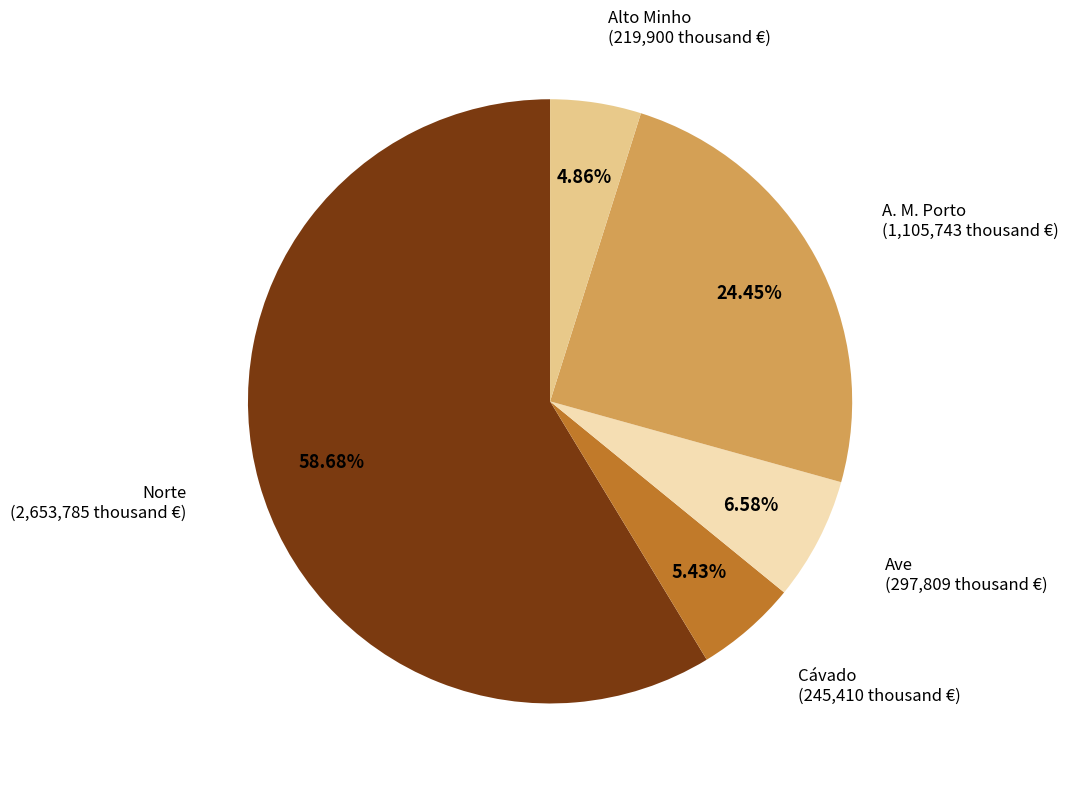

Is there a majority slice in this chart?

Yes